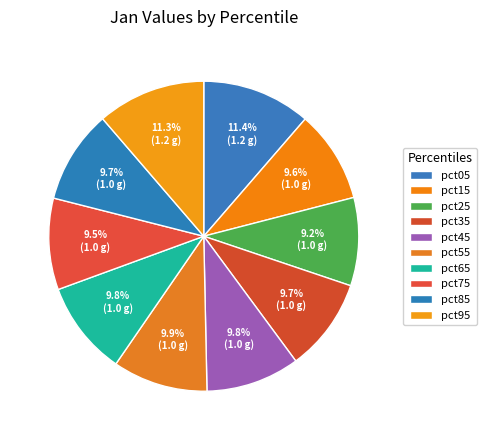

What percentage is the pct75 slice, to the nearest percent?

10%